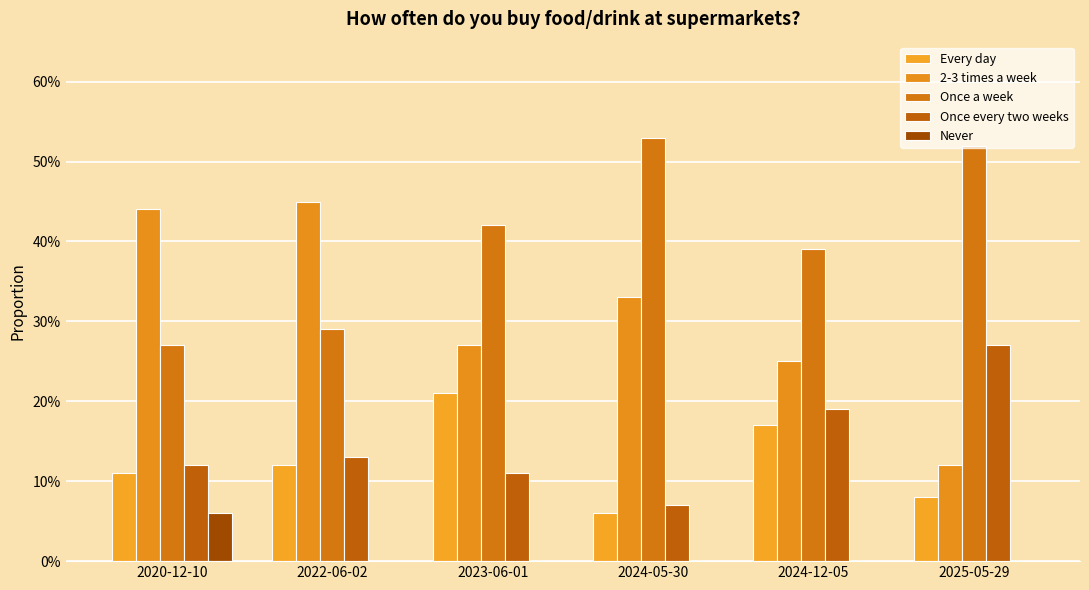

How many values in Never are above zero?

1